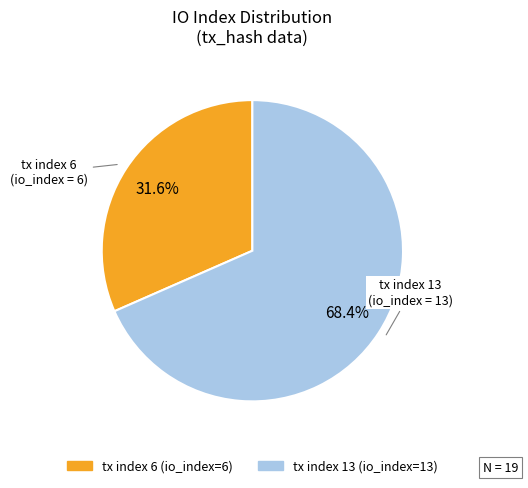

What portion of the pie excludes tx index 13?

31.6%